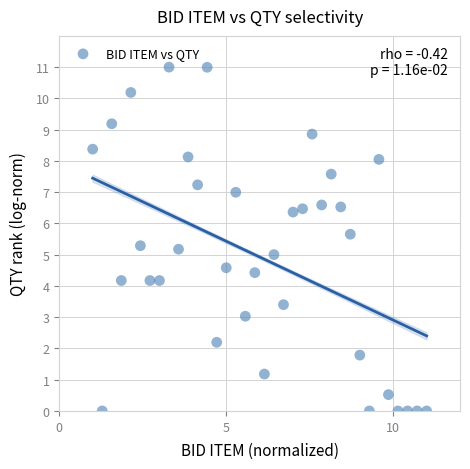

What is the range of X values (max minus min)?

10.0